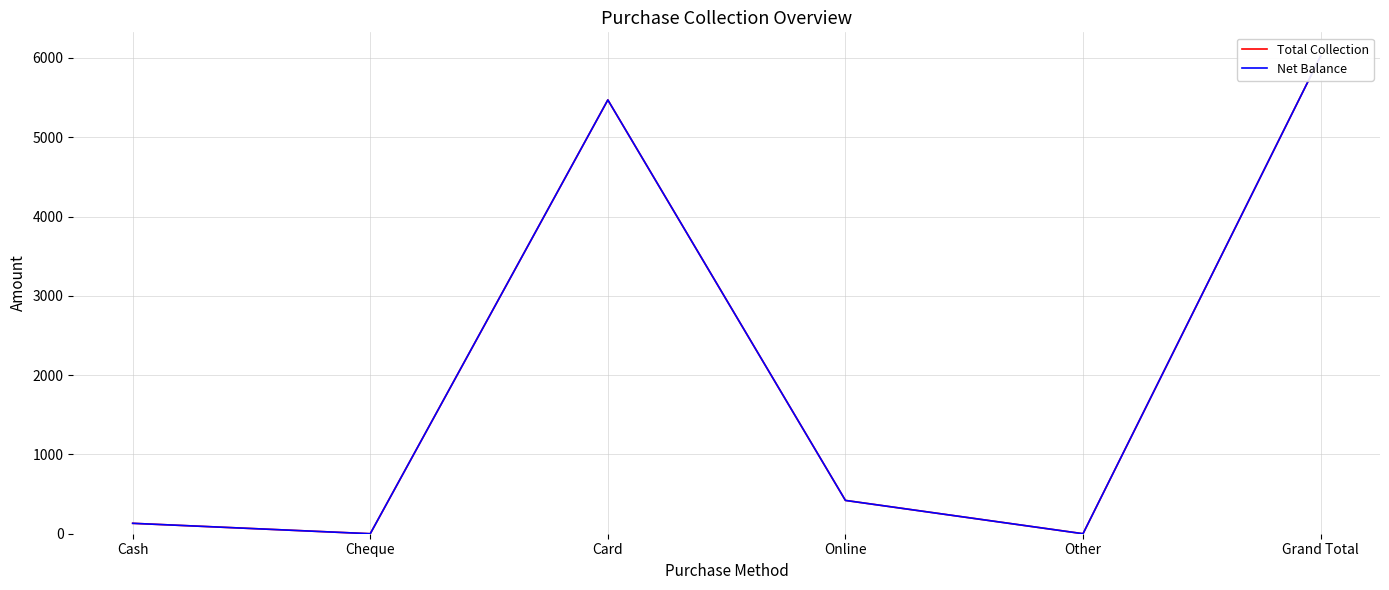

What is the label of the 5th point from the right?

Cheque